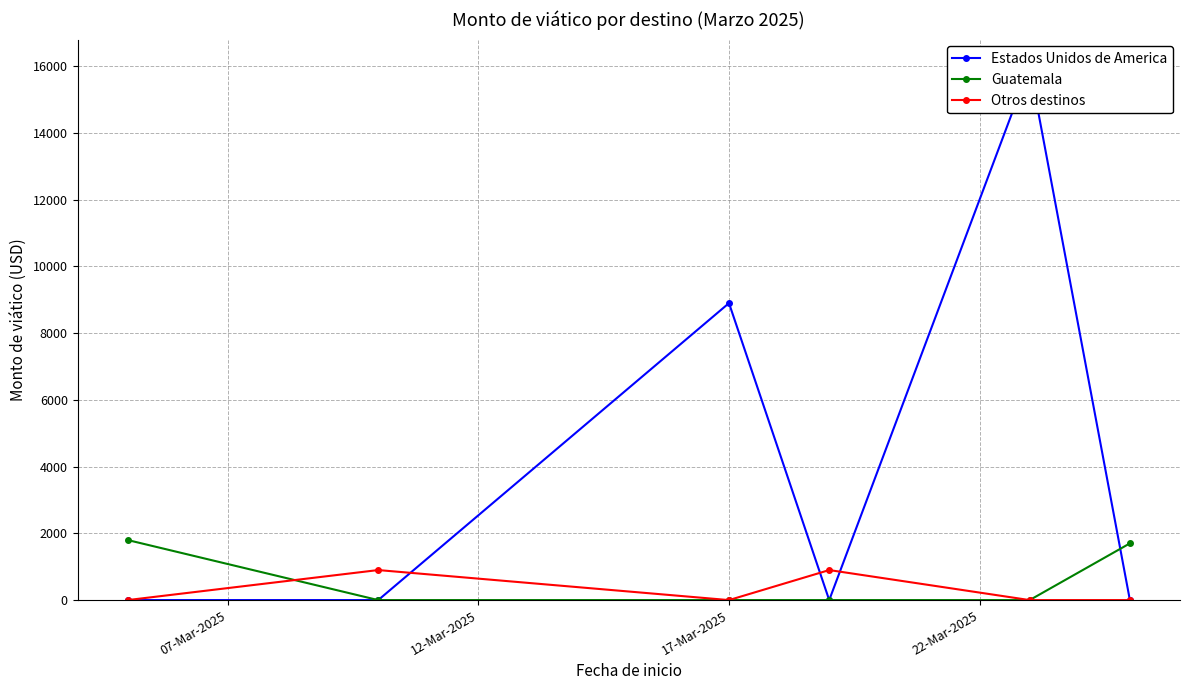

After their last crossing, which series has the higher values: Estados Unidos de America or Guatemala?

Guatemala